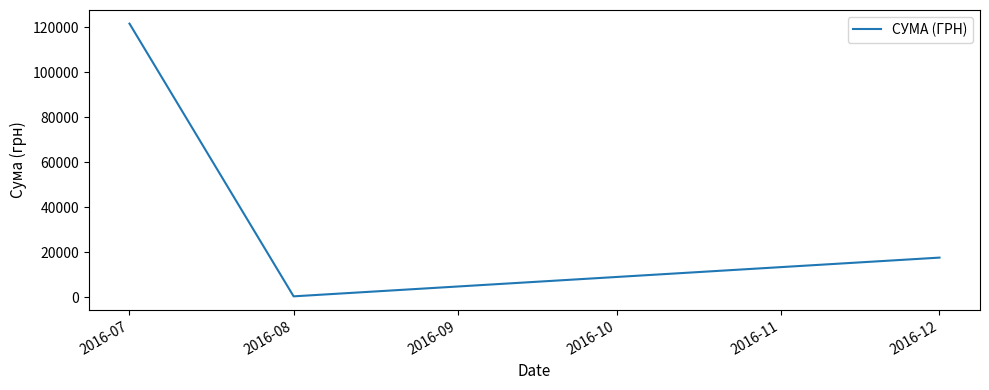

Between 2016-07 and 2016-08, which is larger?

2016-07